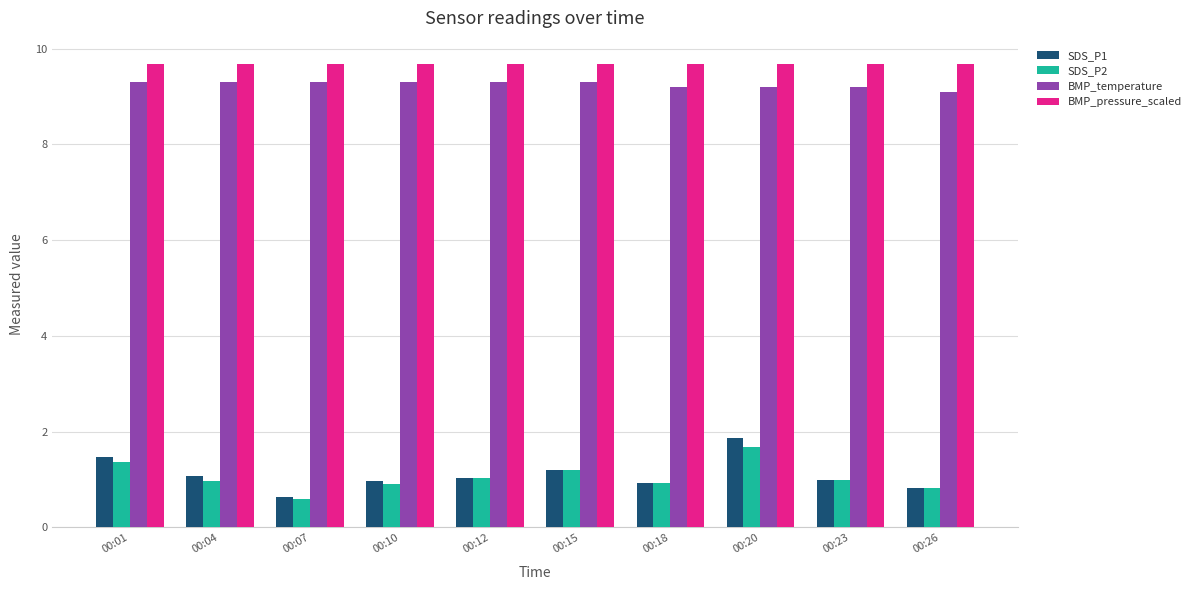

The SDS_P2 series shows 0.8 at 00:26. True or false?

True